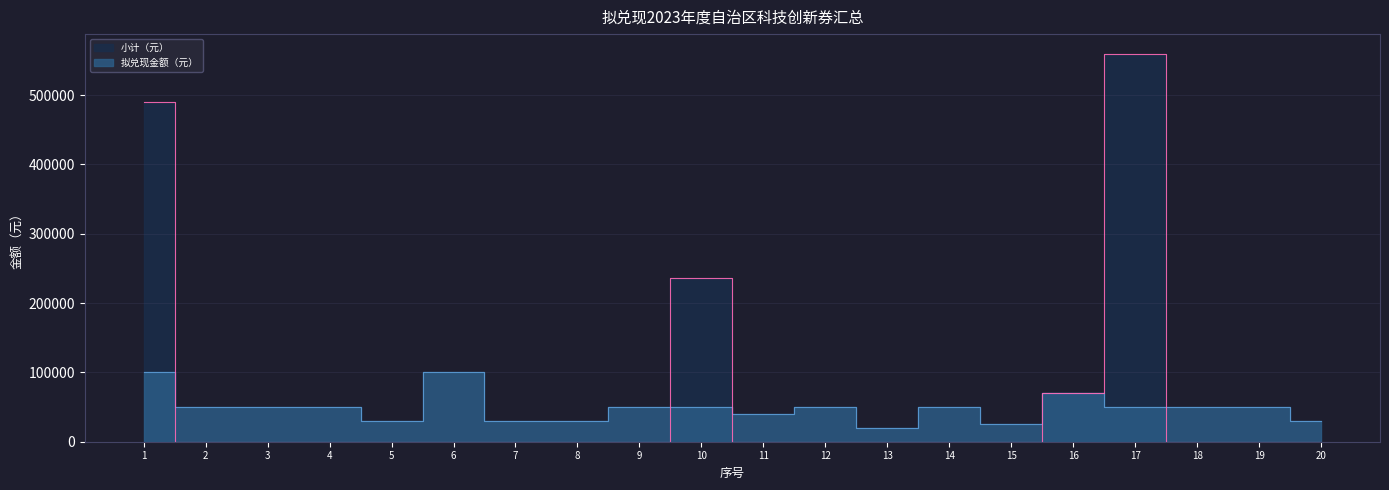

Which series has the widest spread of values?

小计（元）